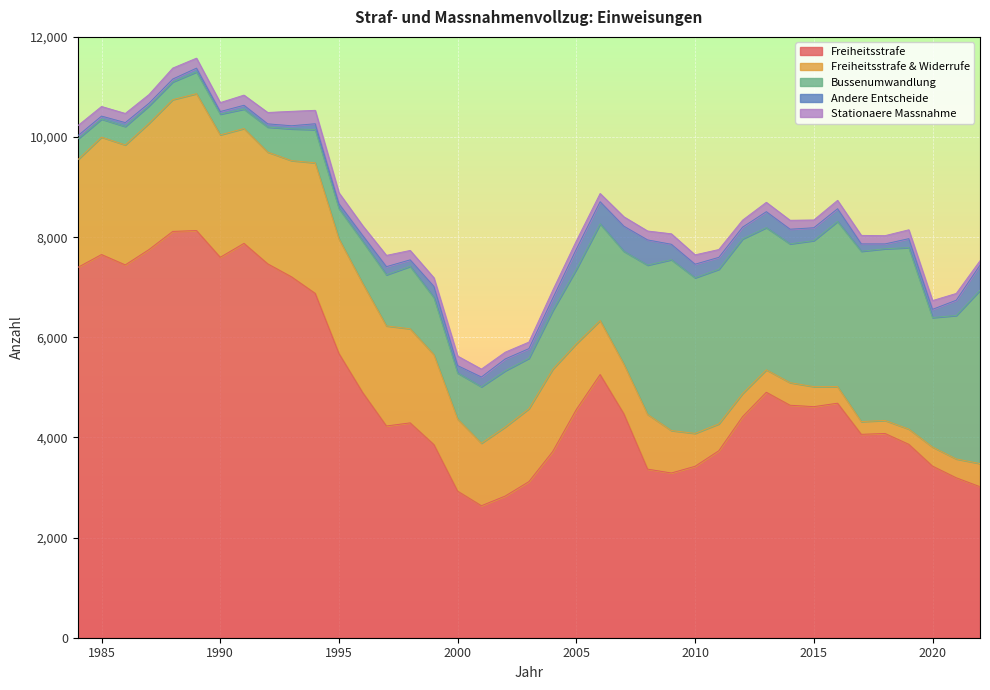

What is the value of the Freiheitsstrafe & Widerrufe point at the 18th from the left?

1249